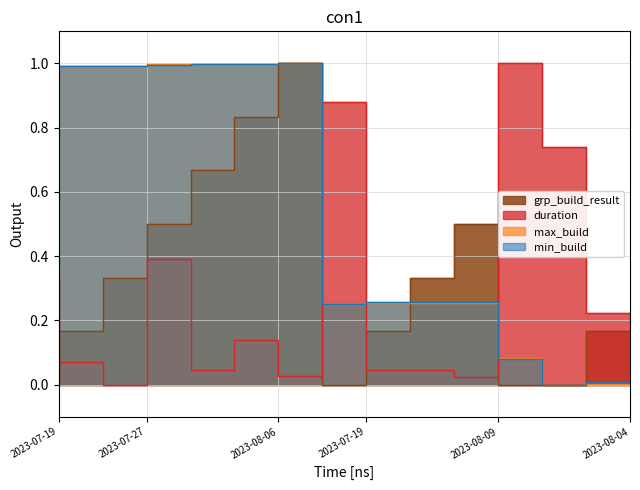

How many lines are shown in the chart?

4